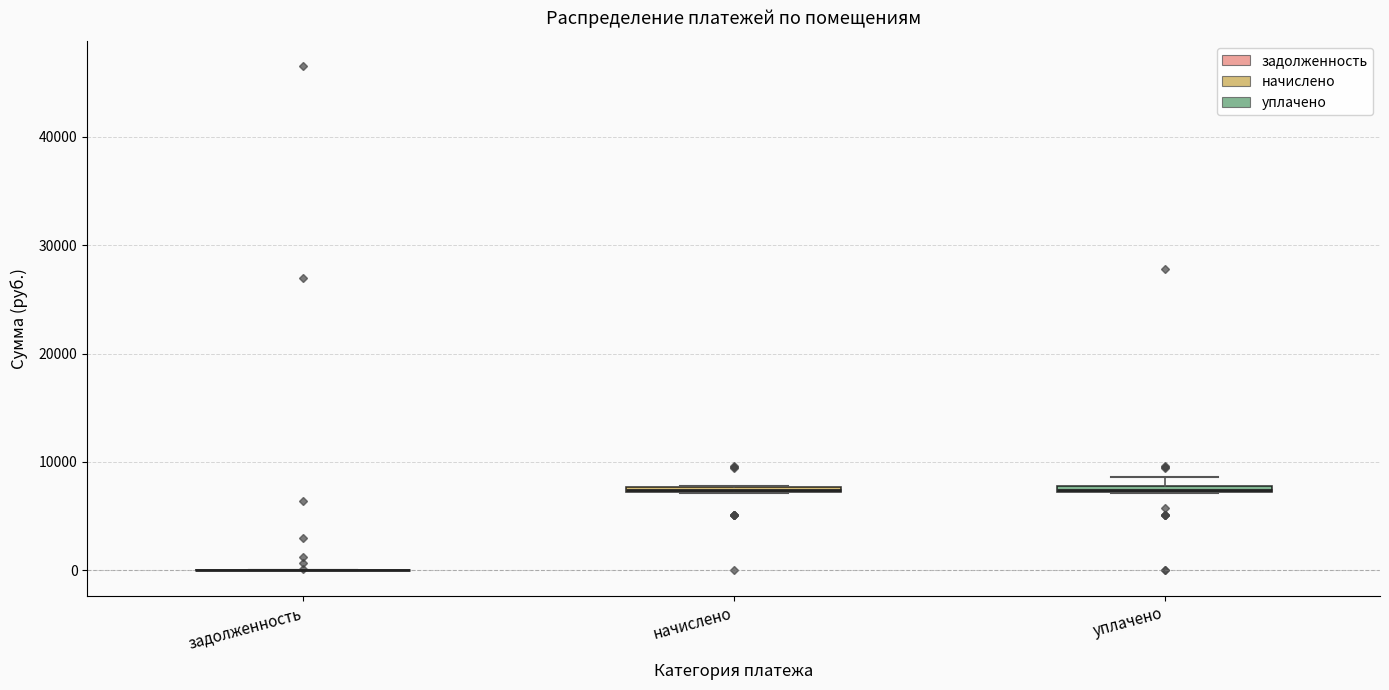

Where is the upper edge of the box for начислено on the y-axis? The values are not printed on the chart, so give them approximately, as read against the axis.

8000